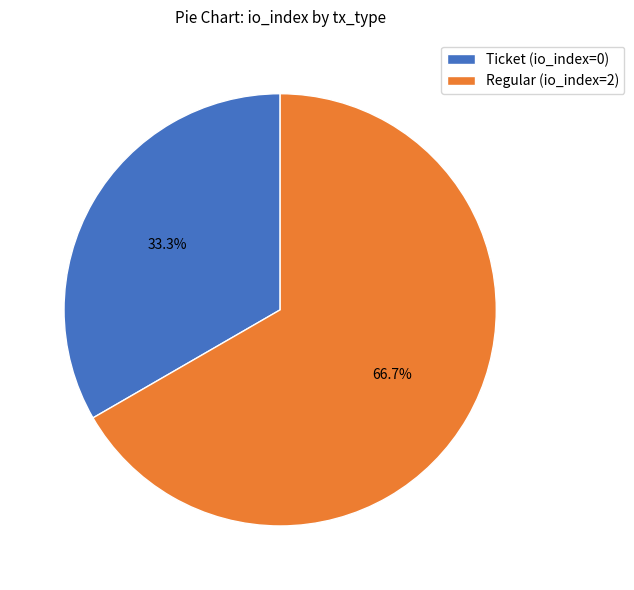

The Regular (io_index=2) slice represents 99% of the pie. True or false?

False